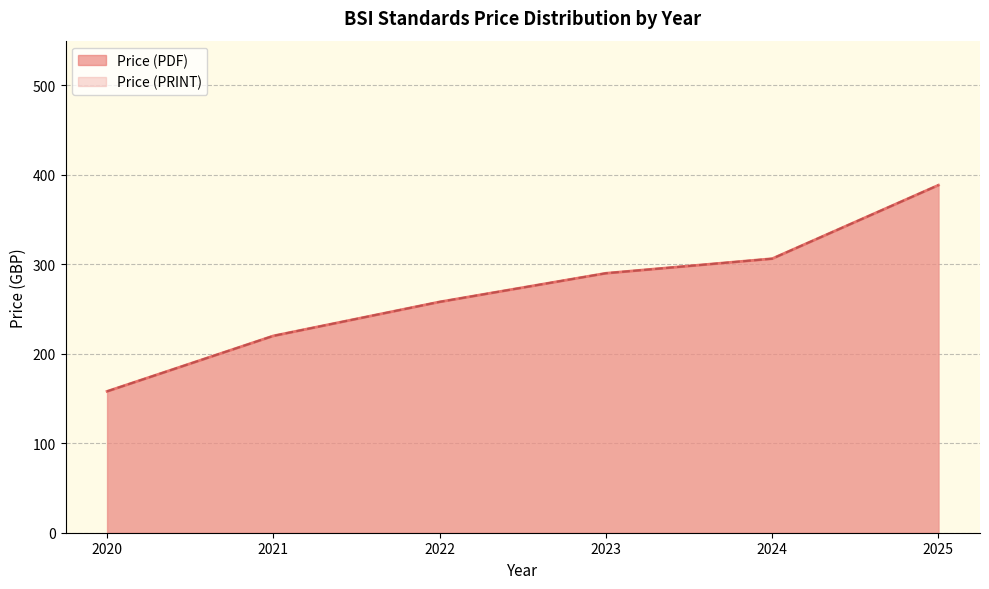

Is the value of Price (PRINT) at 2023 greater than the value of Price (PDF) at 2025?

No